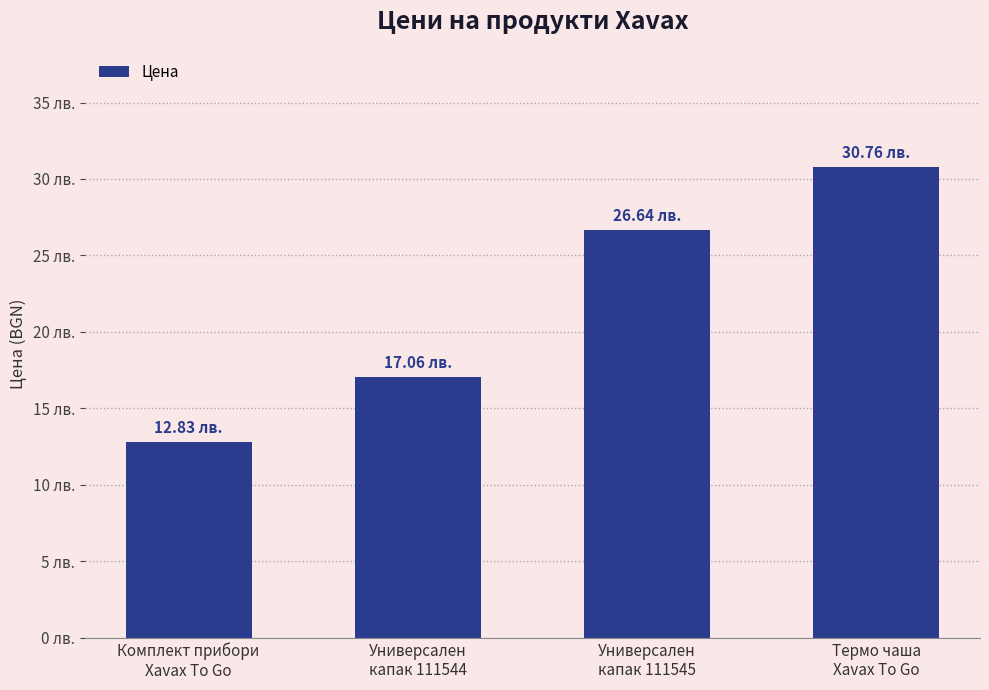

How many distinct data groups are displayed?

1